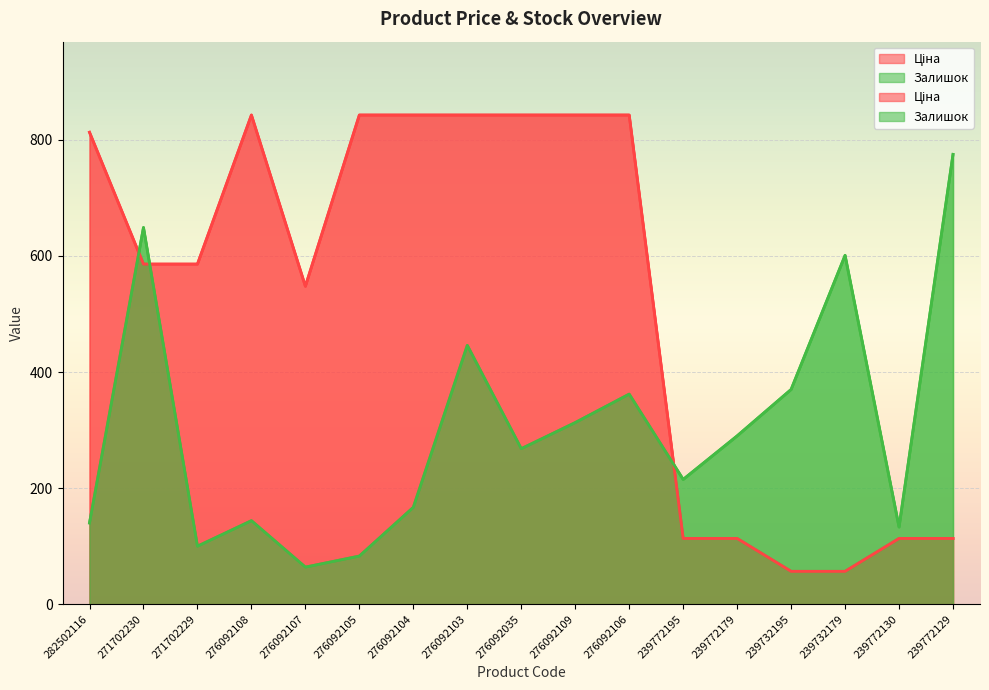

After their last crossing, which series has the higher values: Залишок or Ціна?

Залишок